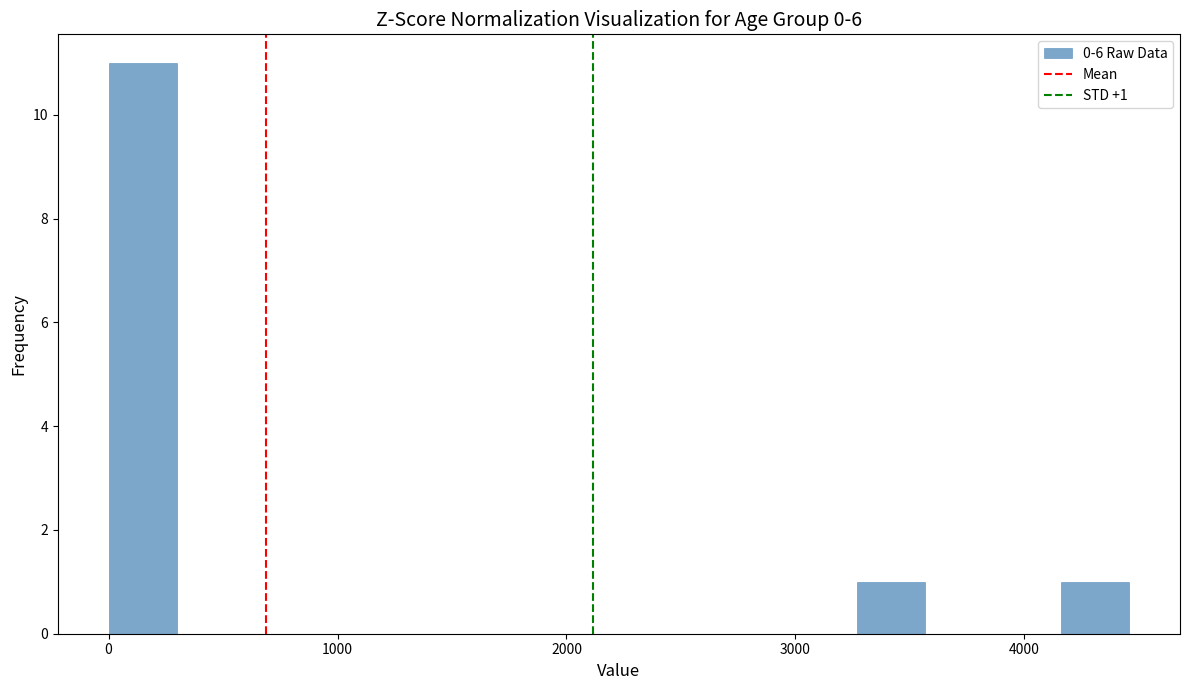

Read against the x-axis, roughly where is the centre of the tallest bar?

100